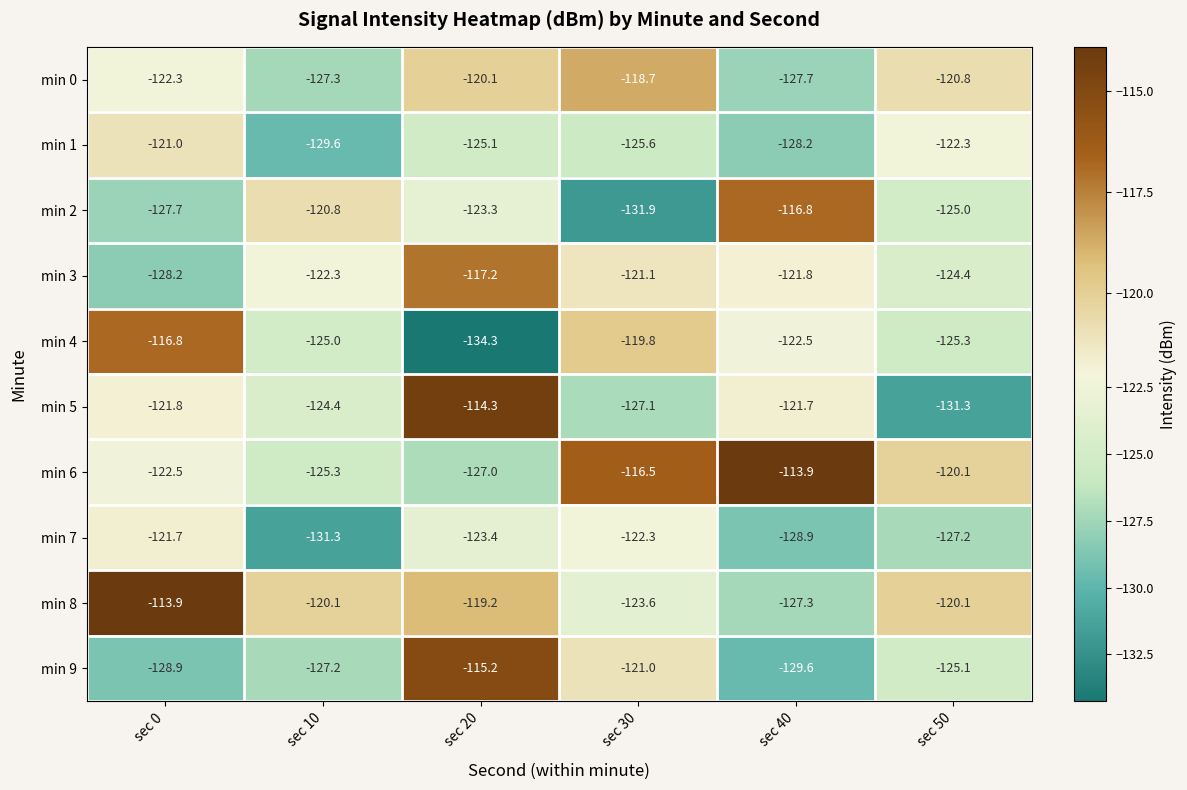

At sec 0, list the series in order from smallest to largest.

min 9, min 3, min 2, min 6, min 0, min 5, min 7, min 1, min 4, min 8